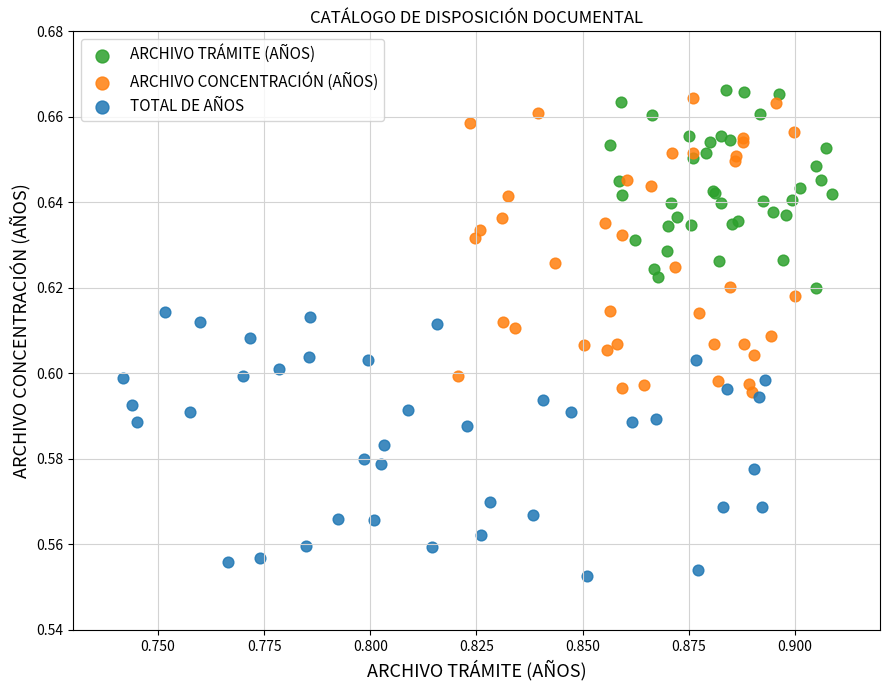

Which series reaches the minimum Y coordinate?

TOTAL DE AÑOS